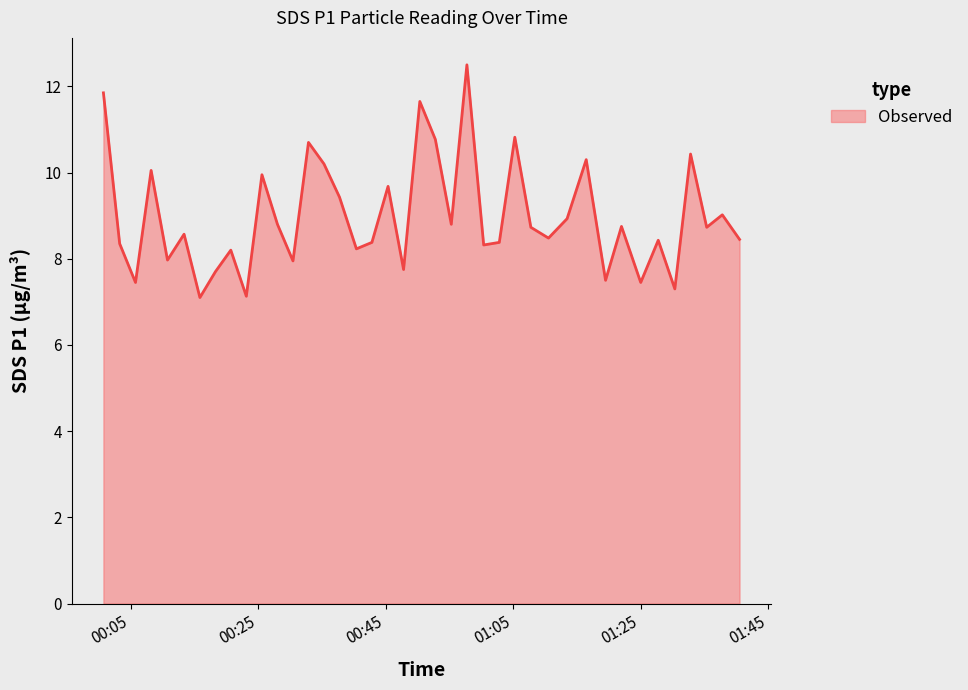

What is the minimum value shown in the chart?

7.1